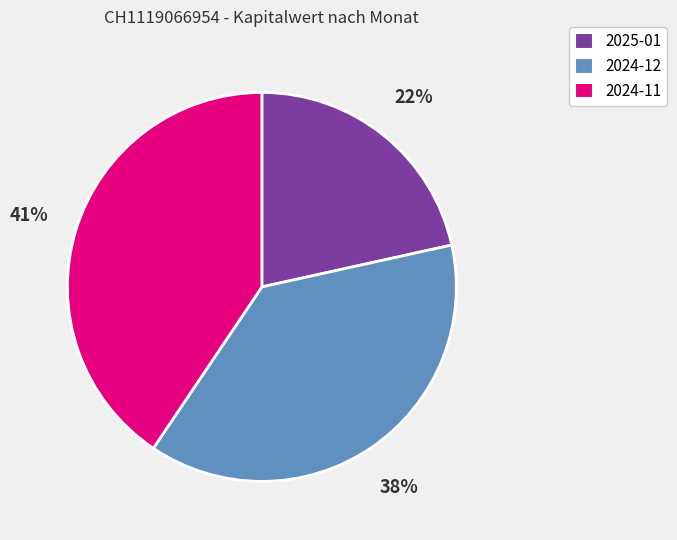

Is the sum of 2024-12 and 2024-11 greater than half?

Yes